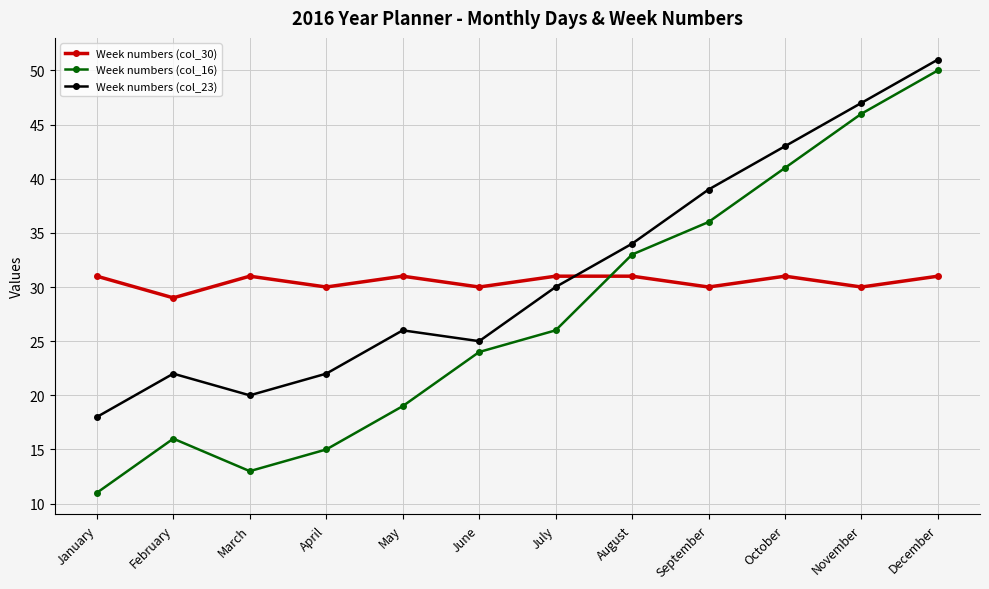

Which category has the lowest value across all series?

January